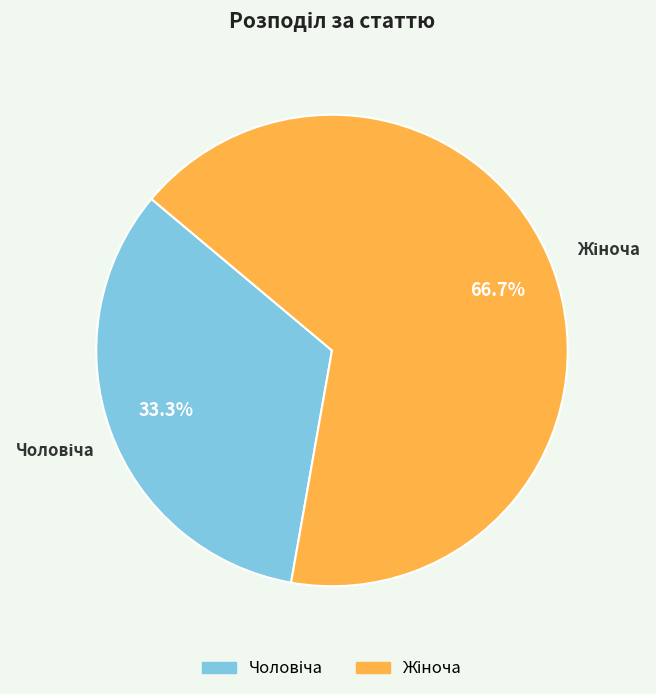

Is there a majority slice in this chart?

Yes